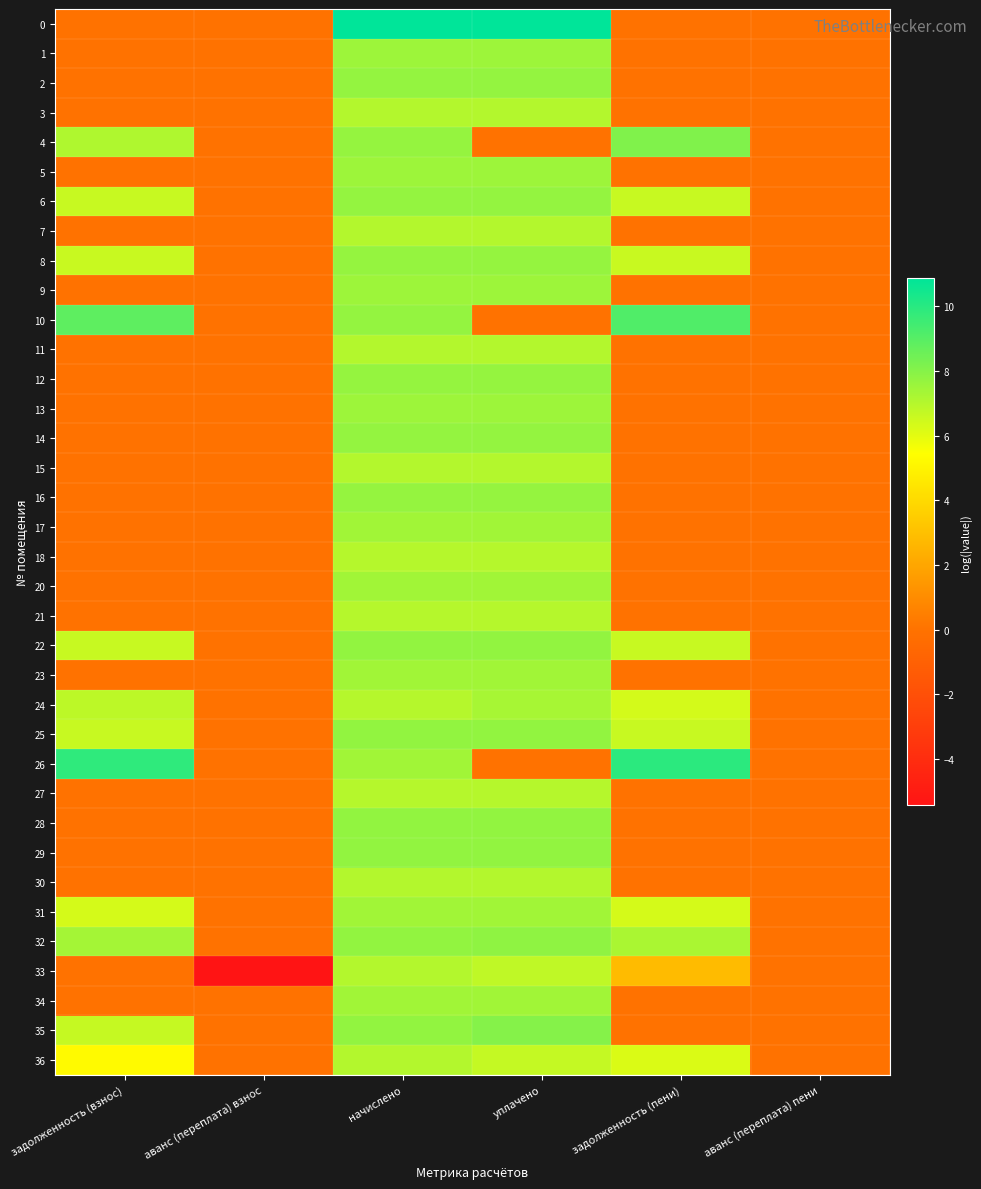

What is the total value across all series at уплачено?

247.8